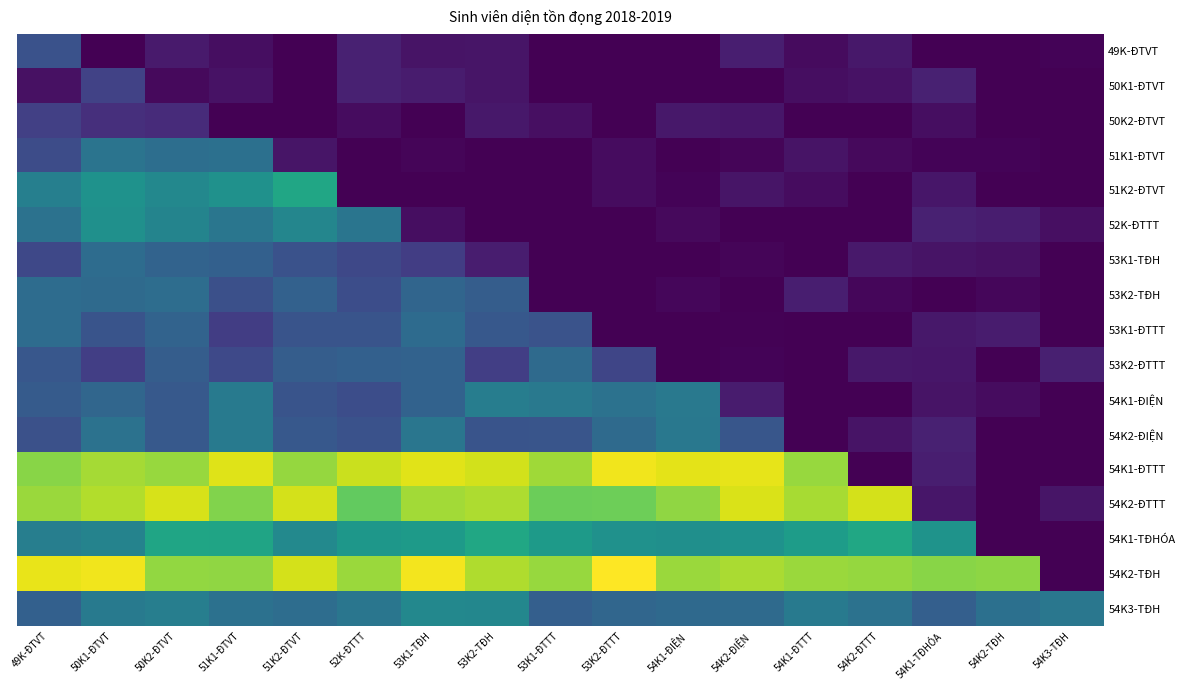

Reading left to right, extract all data points from this chart.

49K-ĐTVT: 49K-ĐTVT=3.8	50K1-ĐTVT=0.0	50K2-ĐTVT=1.1	51K1-ĐTVT=0.6	51K2-ĐTVT=0.0	52K-ĐTTT=1.4	53K1-TĐH=0.8	53K2-TĐH=0.9	53K1-ĐTTT=0.0	53K2-ĐTTT=0.0	54K1-ĐIỆN=0.0	54K2-ĐIỆN=1.3	54K1-ĐTTT=0.4	54K2-ĐTTT=1.0	54K1-TĐHÓA=0.0	54K2-TĐH=0.0	54K3-TĐH=0.2
50K1-ĐTVT: 49K-ĐTVT=0.7	50K1-ĐTVT=3.0	50K2-ĐTVT=0.4	51K1-ĐTVT=0.8	51K2-ĐTVT=0.0	52K-ĐTTT=1.4	53K1-TĐH=1.2	53K2-TĐH=0.8	53K1-ĐTTT=0.0	53K2-ĐTTT=0.0	54K1-ĐIỆN=0.0	54K2-ĐIỆN=0.0	54K1-ĐTTT=0.5	54K2-ĐTTT=0.7	54K1-TĐHÓA=1.4	54K2-TĐH=0.0	54K3-TĐH=0.0
50K2-ĐTVT: 49K-ĐTVT=2.9	50K1-ĐTVT=2.1	50K2-ĐTVT=1.9	51K1-ĐTVT=0.0	51K2-ĐTVT=0.0	52K-ĐTTT=0.5	53K1-TĐH=0.0	53K2-TĐH=1.0	53K1-ĐTTT=0.6	53K2-ĐTTT=0.0	54K1-ĐIỆN=1.0	54K2-ĐIỆN=0.9	54K1-ĐTTT=0.0	54K2-ĐTTT=0.0	54K1-TĐHÓA=0.5	54K2-TĐH=0.0	54K3-TĐH=0.0
51K1-ĐTVT: 49K-ĐTVT=3.5	50K1-ĐTVT=5.9	50K2-ĐTVT=5.5	51K1-ĐTVT=5.6	51K2-ĐTVT=0.8	52K-ĐTTT=0.0	53K1-TĐH=0.2	53K2-TĐH=0.0	53K1-ĐTTT=0.0	53K2-ĐTTT=0.5	54K1-ĐIỆN=0.0	54K2-ĐIỆN=0.2	54K1-ĐTTT=0.8	54K2-ĐTTT=0.4	54K1-TĐHÓA=0.2	54K2-TĐH=0.2	54K3-TĐH=0.0
51K2-ĐTVT: 49K-ĐTVT=6.6	50K1-ĐTVT=7.8	50K2-ĐTVT=7.1	51K1-ĐTVT=7.7	51K2-ĐTVT=9.1	52K-ĐTTT=0.0	53K1-TĐH=0.0	53K2-TĐH=0.0	53K1-ĐTTT=0.0	53K2-ĐTTT=0.5	54K1-ĐIỆN=0.2	54K2-ĐIỆN=0.9	54K1-ĐTTT=0.5	54K2-ĐTTT=0.0	54K1-TĐHÓA=0.9	54K2-TĐH=0.0	54K3-TĐH=0.0
52K-ĐTTT: 49K-ĐTVT=5.8	50K1-ĐTVT=7.7	50K2-ĐTVT=6.9	51K1-ĐTVT=6.0	51K2-ĐTVT=7.0	52K-ĐTTT=6.0	53K1-TĐH=0.6	53K2-TĐH=0.0	53K1-ĐTTT=0.0	53K2-ĐTTT=0.0	54K1-ĐIỆN=0.4	54K2-ĐIỆN=0.0	54K1-ĐTTT=0.0	54K2-ĐTTT=0.0	54K1-TĐHÓA=1.4	54K2-TĐH=1.2	54K3-TĐH=0.6
53K1-TĐH: 49K-ĐTVT=3.3	50K1-ĐTVT=5.4	50K2-ĐTVT=4.8	51K1-ĐTVT=4.7	51K2-ĐTVT=3.8	52K-ĐTTT=3.3	53K1-TĐH=2.8	53K2-TĐH=1.2	53K1-ĐTTT=0.0	53K2-ĐTTT=0.0	54K1-ĐIỆN=0.0	54K2-ĐIỆN=0.2	54K1-ĐTTT=0.0	54K2-ĐTTT=1.1	54K1-TĐHÓA=0.8	54K2-TĐH=0.7	54K3-TĐH=0.0
53K2-TĐH: 49K-ĐTVT=5.4	50K1-ĐTVT=5.3	50K2-ĐTVT=5.4	51K1-ĐTVT=3.8	51K2-ĐTVT=4.7	52K-ĐTTT=3.6	53K1-TĐH=5.0	53K2-TĐH=4.5	53K1-ĐTTT=0.0	53K2-ĐTTT=0.0	54K1-ĐIỆN=0.3	54K2-ĐIỆN=0.0	54K1-ĐTTT=1.3	54K2-ĐTTT=0.2	54K1-TĐHÓA=0.0	54K2-TĐH=0.3	54K3-TĐH=0.0
53K1-ĐTTT: 49K-ĐTVT=5.4	50K1-ĐTVT=3.9	50K2-ĐTVT=4.8	51K1-ĐTVT=2.7	51K2-ĐTVT=4.0	52K-ĐTTT=4.0	53K1-TĐH=5.3	53K2-TĐH=4.2	53K1-ĐTTT=3.9	53K2-ĐTTT=0.0	54K1-ĐIỆN=0.0	54K2-ĐIỆN=0.1	54K1-ĐTTT=0.0	54K2-ĐTTT=0.0	54K1-TĐHÓA=1.0	54K2-TĐH=1.2	54K3-TĐH=0.0
53K2-ĐTTT: 49K-ĐTVT=4.2	50K1-ĐTVT=2.8	50K2-ĐTVT=4.5	51K1-ĐTVT=3.3	51K2-ĐTVT=4.5	52K-ĐTTT=4.7	53K1-TĐH=4.8	53K2-TĐH=2.8	53K1-ĐTTT=5.2	53K2-ĐTTT=3.2	54K1-ĐIỆN=0.0	54K2-ĐIỆN=0.2	54K1-ĐTTT=0.0	54K2-ĐTTT=1.0	54K1-TĐHÓA=0.9	54K2-TĐH=0.0	54K3-TĐH=1.4
54K1-ĐIỆN: 49K-ĐTVT=4.4	50K1-ĐTVT=5.0	50K2-ĐTVT=4.3	51K1-ĐTVT=6.3	51K2-ĐTVT=4.0	52K-ĐTTT=3.6	53K1-TĐH=4.8	53K2-TĐH=6.5	53K1-ĐTTT=6.2	53K2-ĐTTT=5.7	54K1-ĐIỆN=6.2	54K2-ĐIỆN=1.2	54K1-ĐTTT=0.1	54K2-ĐTTT=0.0	54K1-TĐHÓA=0.8	54K2-TĐH=0.5	54K3-TĐH=0.0
54K2-ĐIỆN: 49K-ĐTVT=3.8	50K1-ĐTVT=5.7	50K2-ĐTVT=4.3	51K1-ĐTVT=6.3	51K2-ĐTVT=4.2	52K-ĐTTT=3.9	53K1-TĐH=6.0	53K2-TĐH=4.0	53K1-ĐTTT=4.0	53K2-ĐTTT=5.3	54K1-ĐIỆN=6.1	54K2-ĐIỆN=4.1	54K1-ĐTTT=0.0	54K2-ĐTTT=0.8	54K1-TĐHÓA=1.4	54K2-TĐH=0.0	54K3-TĐH=0.0
54K1-ĐTTT: 49K-ĐTVT=12.5	50K1-ĐTVT=13.2	50K2-ĐTVT=12.9	51K1-ĐTVT=14.5	51K2-ĐTVT=12.9	52K-ĐTTT=14.0	53K1-TĐH=14.6	53K2-TĐH=14.2	53K1-ĐTTT=13.1	53K2-ĐTTT=14.9	54K1-ĐIỆN=14.6	54K2-ĐIỆN=14.7	54K1-ĐTTT=12.9	54K2-ĐTTT=0.0	54K1-TĐHÓA=1.3	54K2-TĐH=0.0	54K3-TĐH=0.0
54K2-ĐTTT: 49K-ĐTVT=13.0	50K1-ĐTVT=13.5	50K2-ĐTVT=14.4	51K1-ĐTVT=12.4	51K2-ĐTVT=14.3	52K-ĐTTT=11.6	53K1-TĐH=13.2	53K2-TĐH=13.4	53K1-ĐTTT=11.8	53K2-ĐTTT=11.9	54K1-ĐIỆN=12.8	54K2-ĐIỆN=14.4	54K1-ĐTTT=13.3	54K2-ĐTTT=14.3	54K1-TĐHÓA=0.9	54K2-TĐH=0.0	54K3-TĐH=0.9
54K1-TĐHÓA: 49K-ĐTVT=6.6	50K1-ĐTVT=6.8	50K2-ĐTVT=9.0	51K1-ĐTVT=8.9	51K2-ĐTVT=7.2	52K-ĐTTT=8.1	53K1-TĐH=8.3	53K2-TĐH=9.1	53K1-ĐTTT=8.3	53K2-ĐTTT=7.7	54K1-ĐIỆN=7.6	54K2-ĐIỆN=7.8	54K1-ĐTTT=8.5	54K2-ĐTTT=9.1	54K1-TĐHÓA=7.9	54K2-TĐH=0.0	54K3-TĐH=0.0
54K2-TĐH: 49K-ĐTVT=14.7	50K1-ĐTVT=14.9	50K2-ĐTVT=12.8	51K1-ĐTVT=12.7	51K2-ĐTVT=14.3	52K-ĐTTT=12.9	53K1-TĐH=15.0	53K2-TĐH=13.4	53K1-ĐTTT=12.9	53K2-ĐTTT=15.3	54K1-ĐIỆN=13.0	54K2-ĐIỆN=13.4	54K1-ĐTTT=13.0	54K2-ĐTTT=12.8	54K1-TĐHÓA=12.6	54K2-TĐH=12.7	54K3-TĐH=0.0
54K3-TĐH: 49K-ĐTVT=4.7	50K1-ĐTVT=6.3	50K2-ĐTVT=6.5	51K1-ĐTVT=5.7	51K2-ĐTVT=5.5	52K-ĐTTT=6.0	53K1-TĐH=7.1	53K2-TĐH=7.1	53K1-ĐTTT=4.6	53K2-ĐTTT=5.0	54K1-ĐIỆN=5.2	54K2-ĐIỆN=5.2	54K1-ĐTTT=6.2	54K2-ĐTTT=5.7	54K1-TĐHÓA=4.6	54K2-TĐH=5.6	54K3-TĐH=6.1